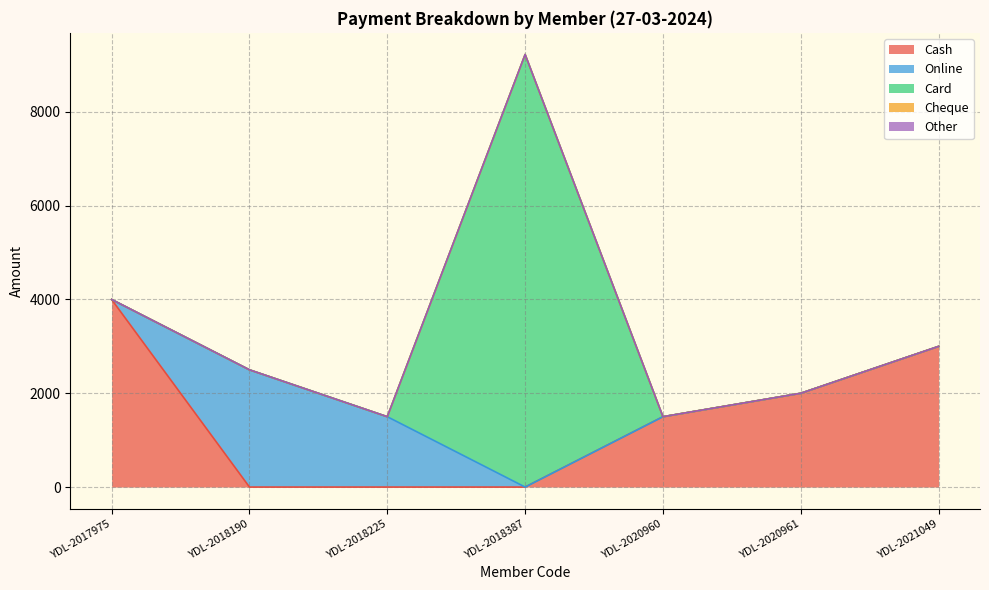

Where is Cash nearest to the value 2000?

YDL-2020961